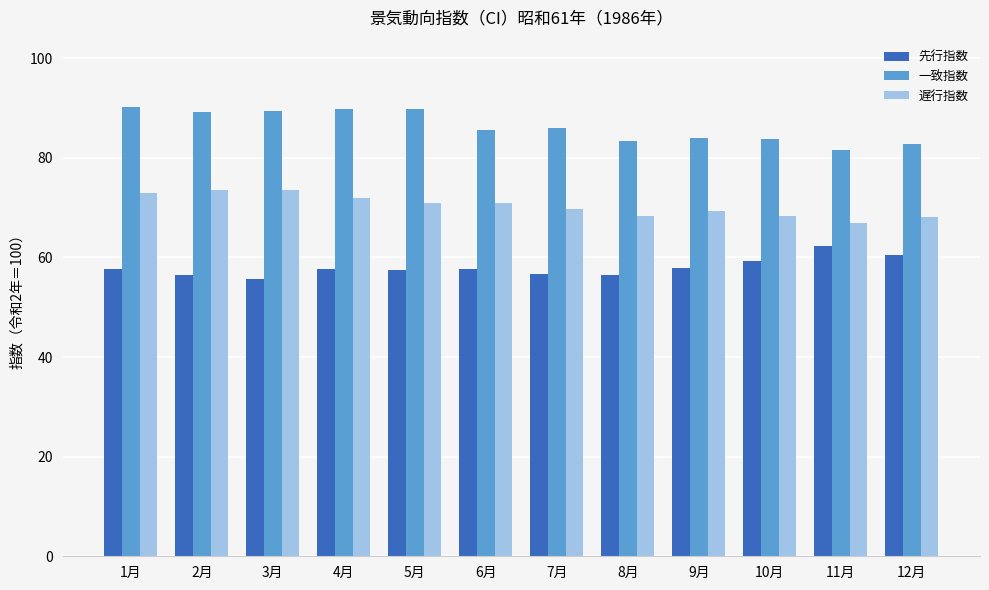

What is the minimum value shown in the chart?

55.7